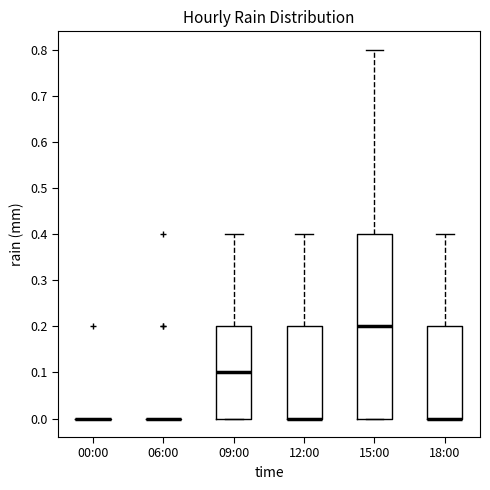

Reading left to right, read every box against the y-axis: the position of its median line, the range the box covers, and the ends of its whiskers. The values are not printed on the chart, so give them approximately, as read against the axis.

00:00: box collapsed to a line at 0.0, whiskers 0.0 to 0.0
06:00: box collapsed to a line at 0.0, whiskers 0.0 to 0.0
09:00: median 0.1, box 0.0 to 0.2, whiskers 0.0 to 0.4
12:00: median 0.0 (drawn on the box's lower edge), box 0.0 to 0.2, whiskers 0.0 to 0.4
15:00: median 0.2, box 0.0 to 0.4, whiskers 0.0 to 0.8
18:00: median 0.0 (drawn on the box's lower edge), box 0.0 to 0.2, whiskers 0.0 to 0.4